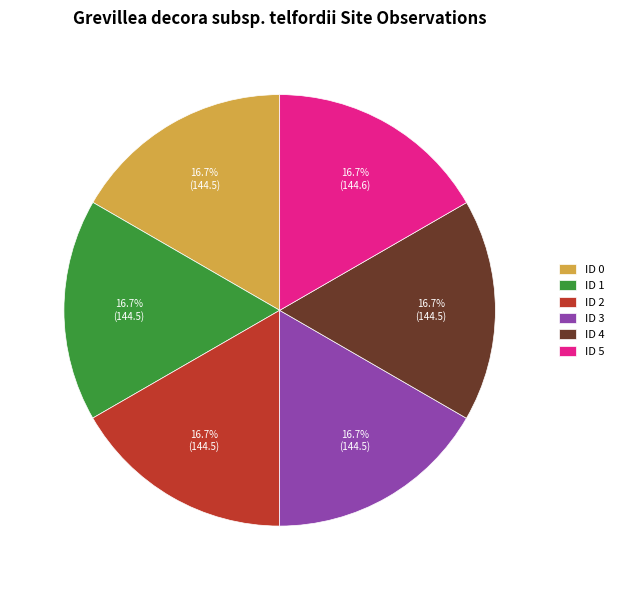

Does ID 4 represent more than half of the total?

No